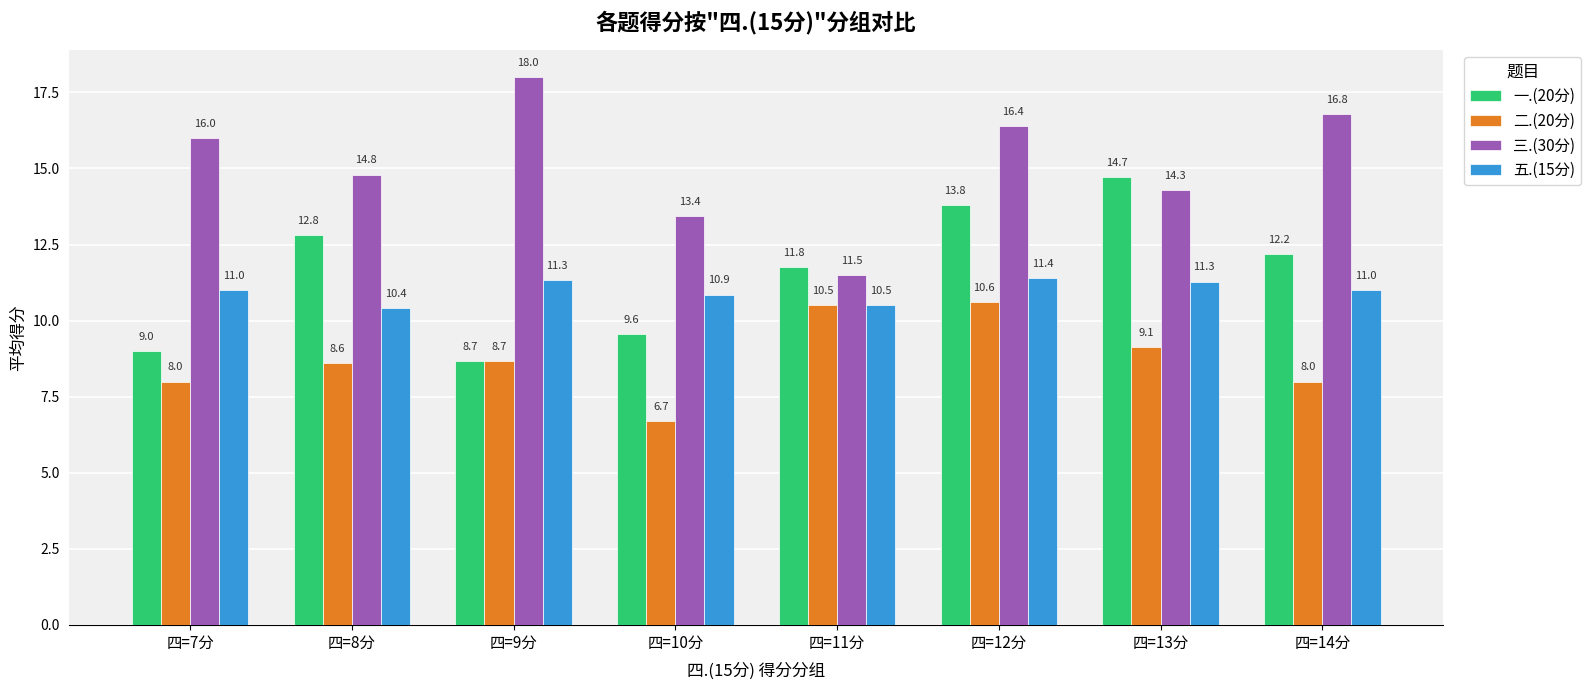

True or false: 一.(20分) has a value of 12.8 at 四=8分.

True